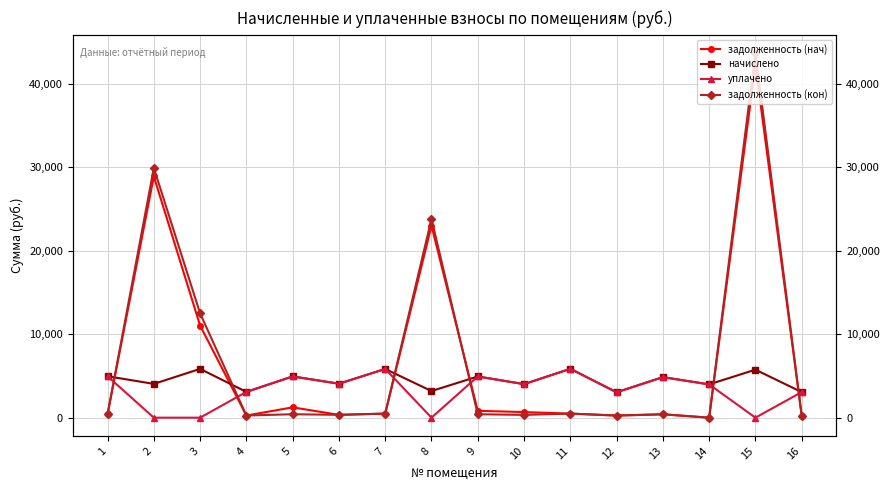

At which label does уплачено first exceed 4020?

1